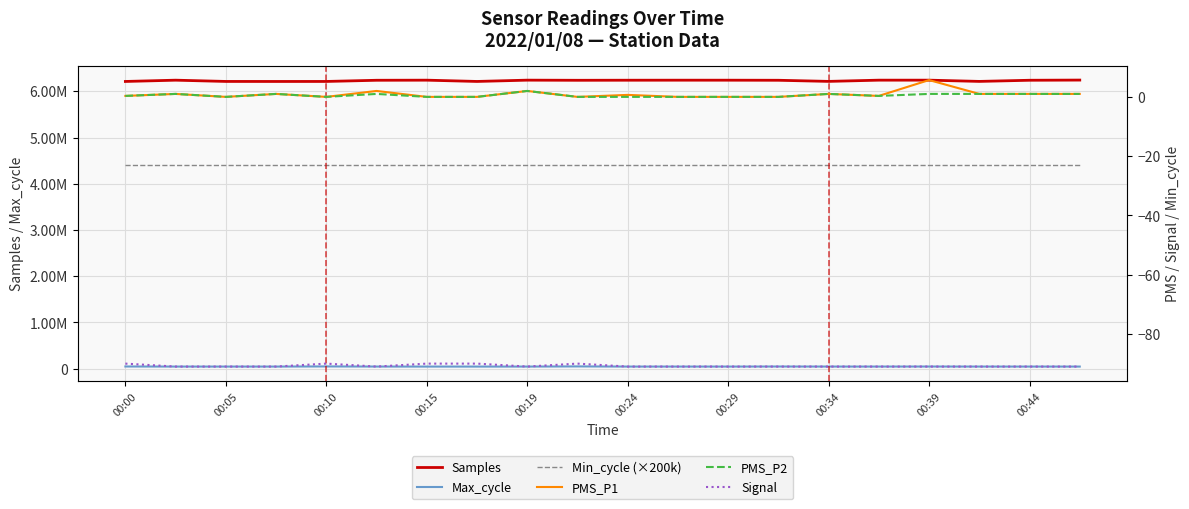

Is it true that PMS_P2 equals 0.6 at 19?

False